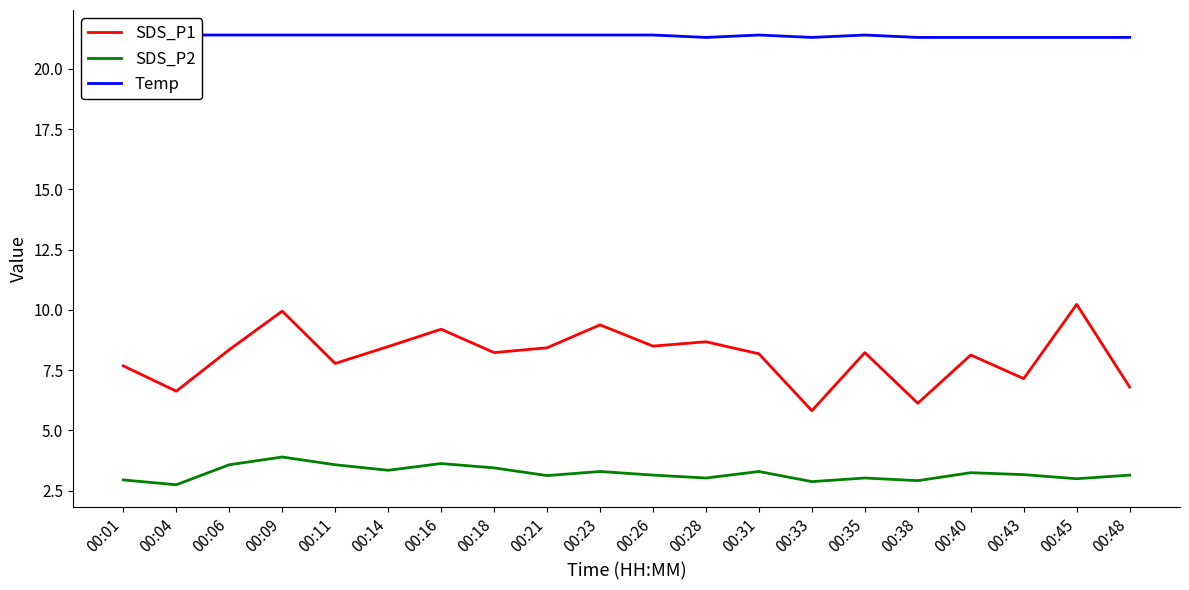

What is the difference between the maximum and minimum values in the SDS_P1 series?

4.4